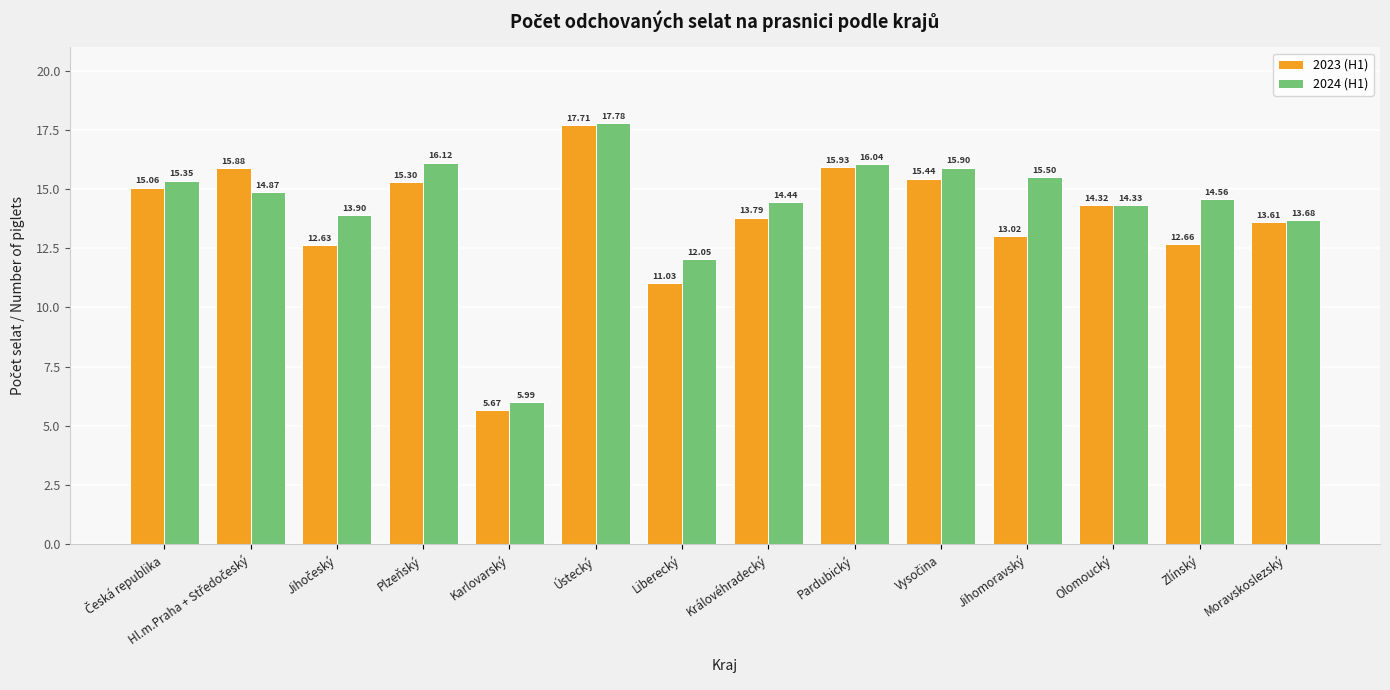

What is the total value across all series at Pardubický?

32.0